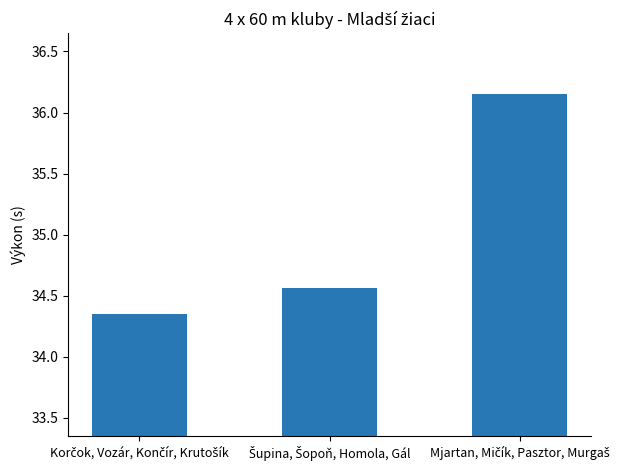

What is the sum of all values?

105.1